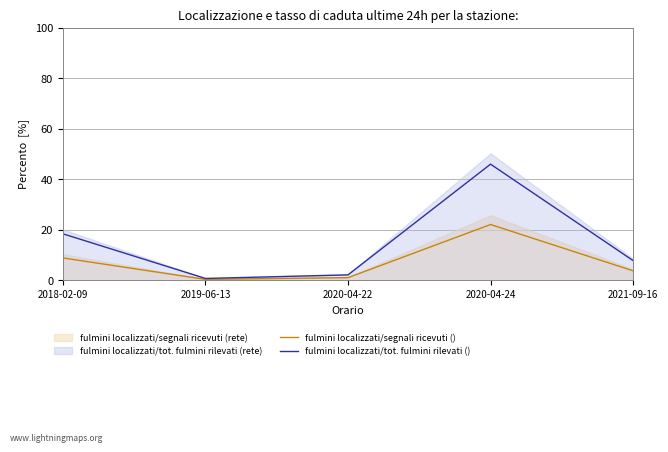

Where does the fulmini localizzati/segnali ricevuti () series first go above 3?

2018-02-09